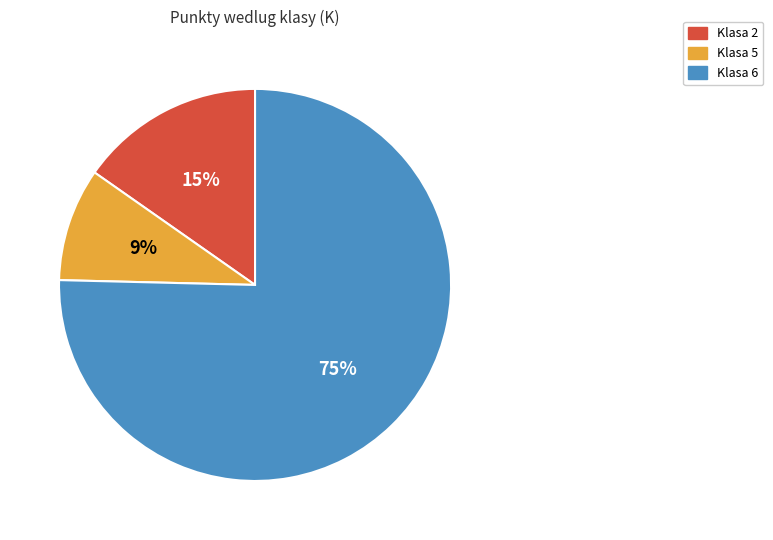

Does any single category account for the majority?

Yes